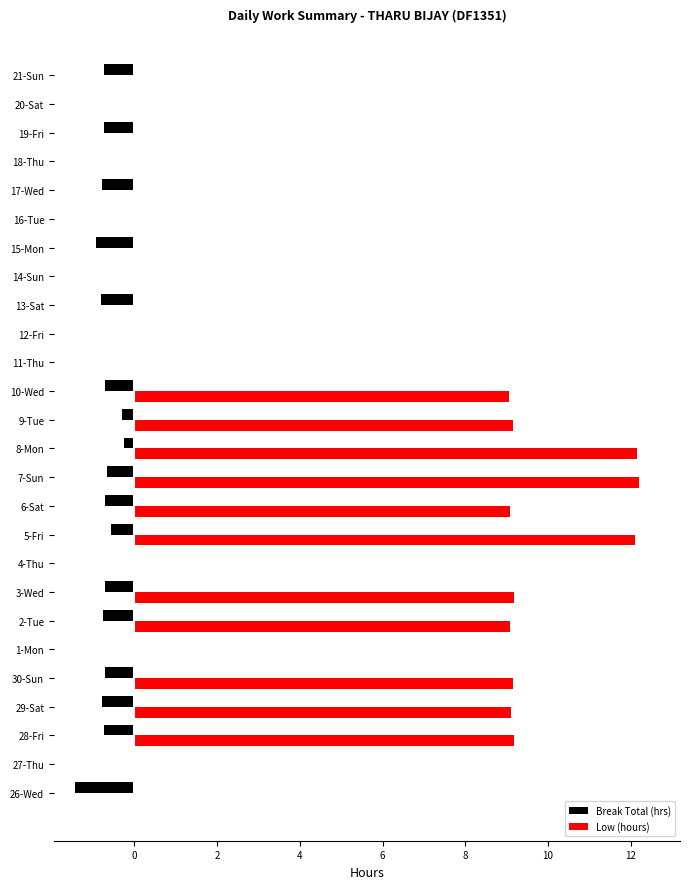

How many Break Total (hrs) values are between 0 and 1?

9